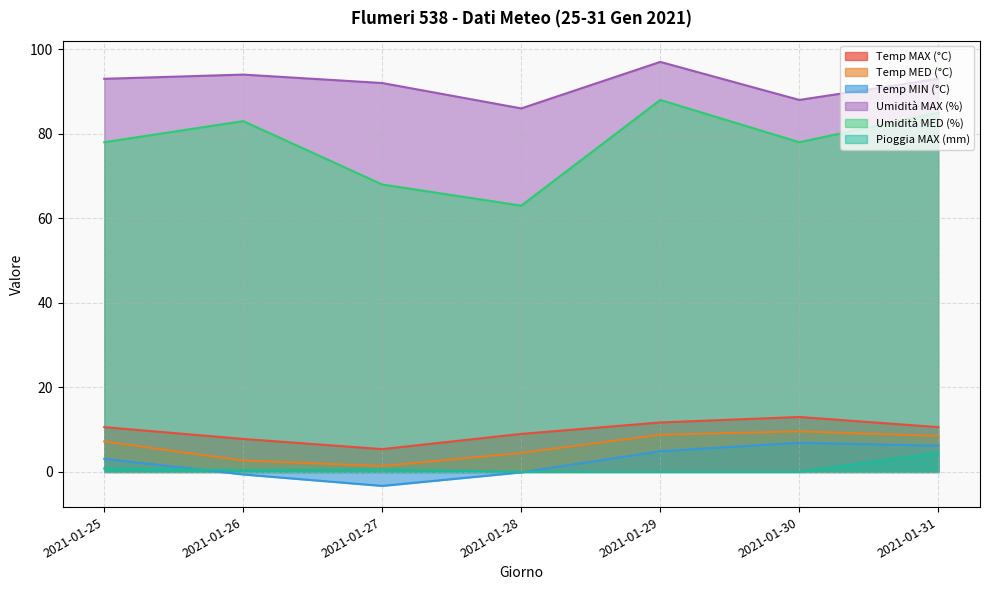

At how many categories does at least one series exceed 68?

7